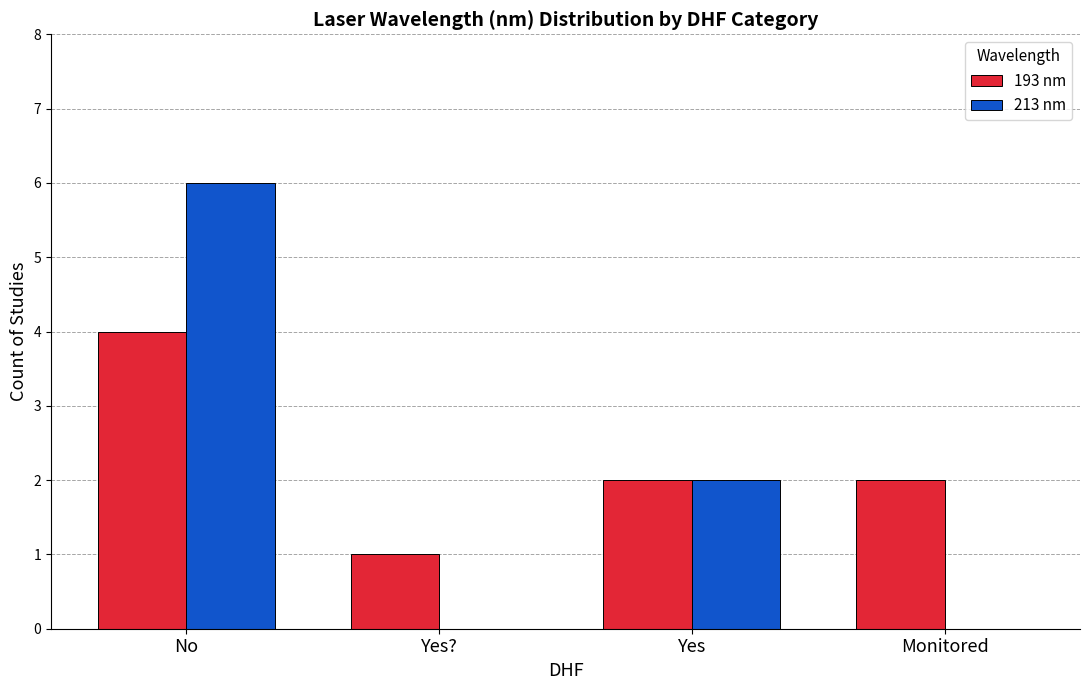

What is the sum of all 213 nm values?

8